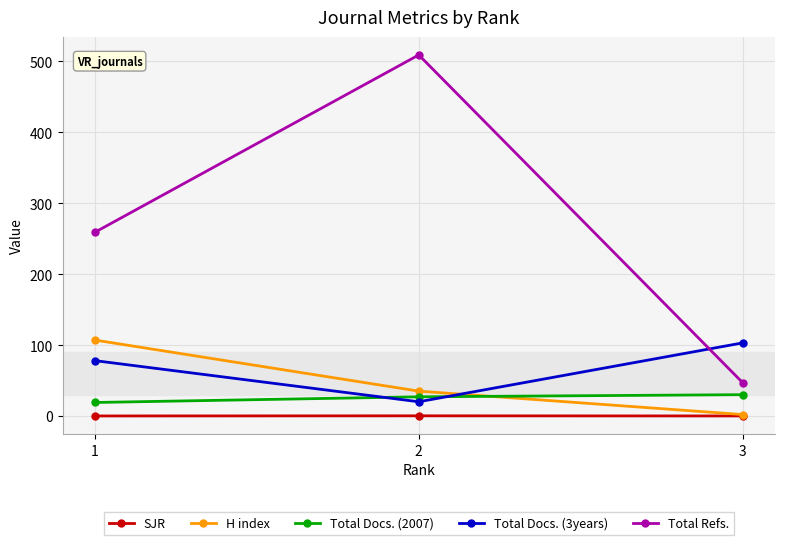

Is the value of SJR at 1 greater than the value of Total Docs. (3years) at 3?

No